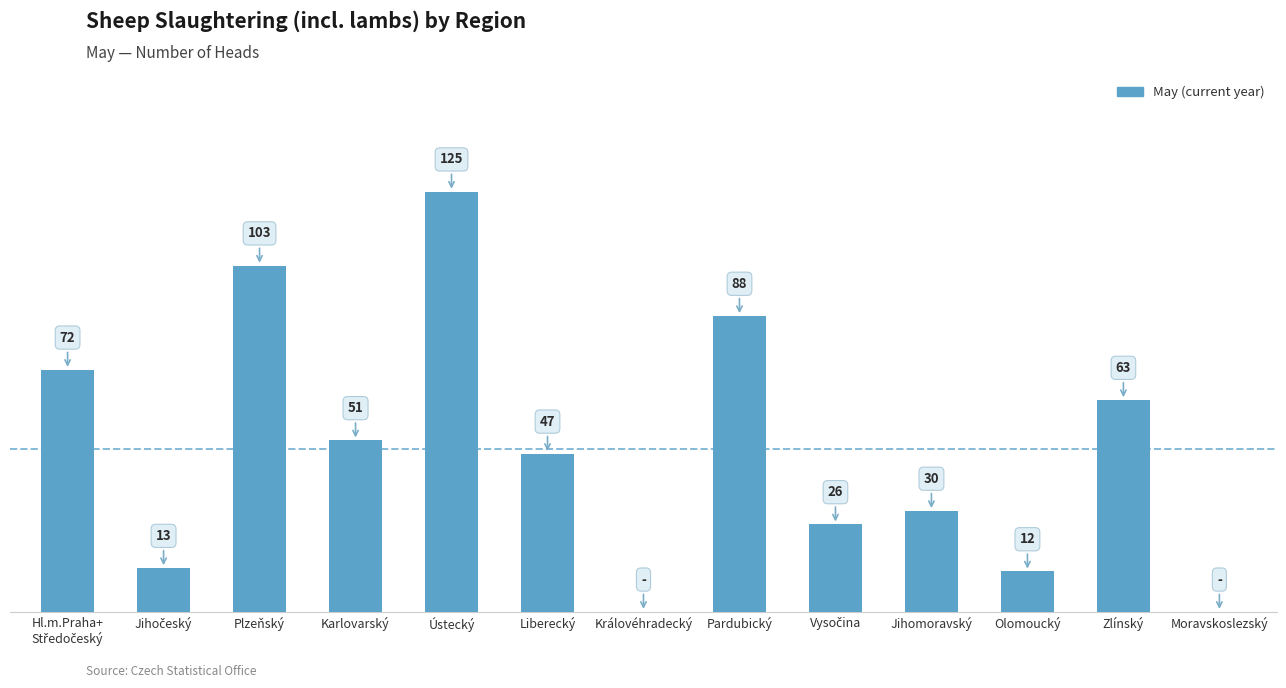

What is the difference between the maximum and minimum values?

125